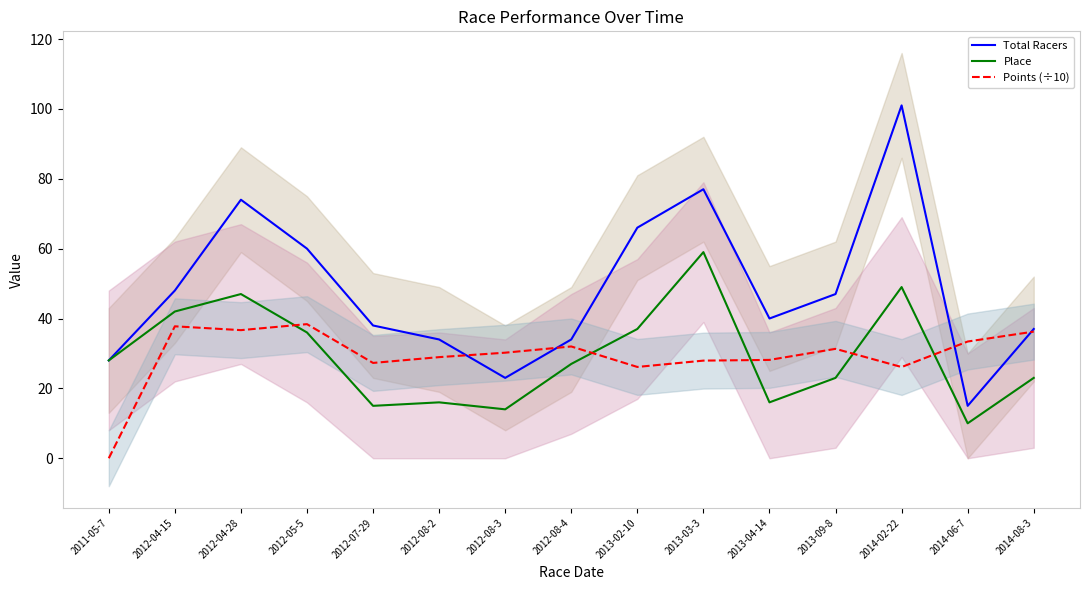

At which label does Total Racers first exceed 40?

2012-04-15